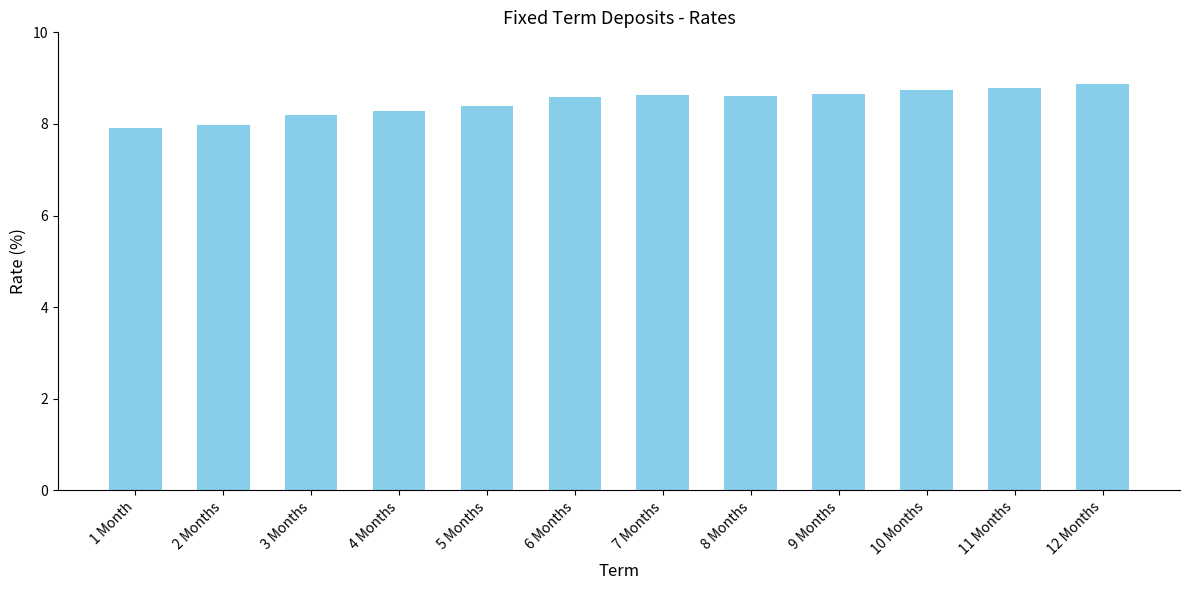

Reading left to right, extract all data points from this chart.

1 Month=7.9	2 Months=8.0	3 Months=8.2	4 Months=8.3	5 Months=8.4	6 Months=8.6	7 Months=8.6	8 Months=8.6	9 Months=8.6	10 Months=8.7	11 Months=8.8	12 Months=8.9